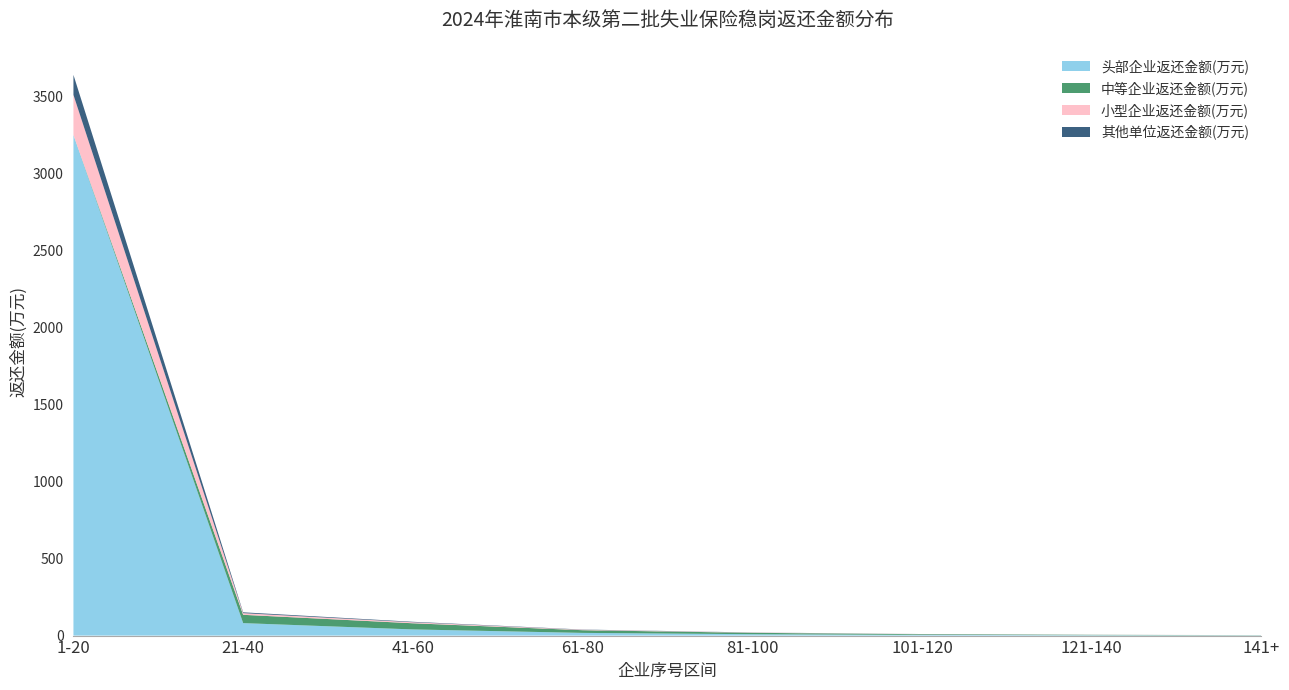

Which category has the highest value in the 头部企业返还金额(万元) series?

1-20